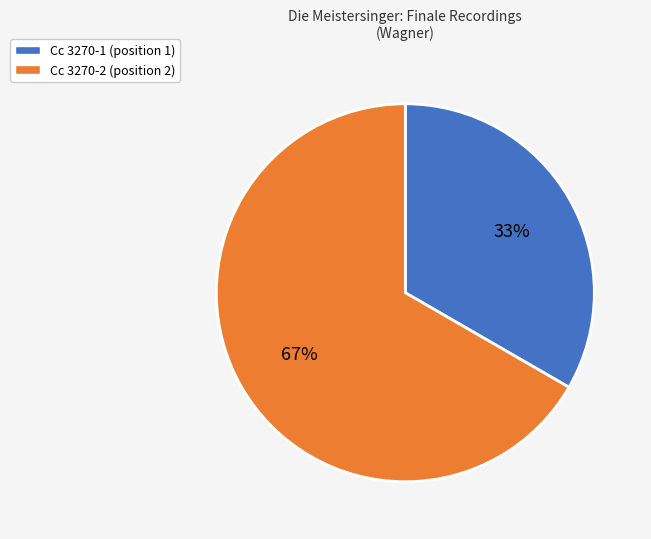

To the nearest percent, what is the combined percentage of Cc 3270-2 (position 2) and Cc 3270-1 (position 1)?

100%